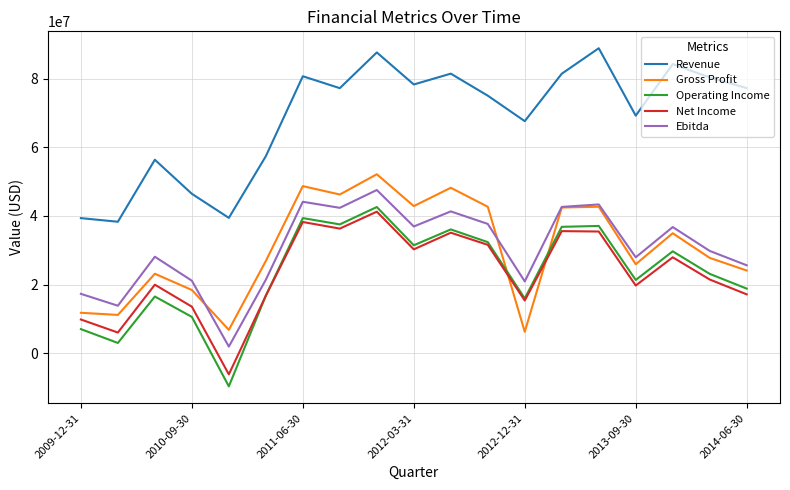

Which series has the largest total across all categories?

Revenue